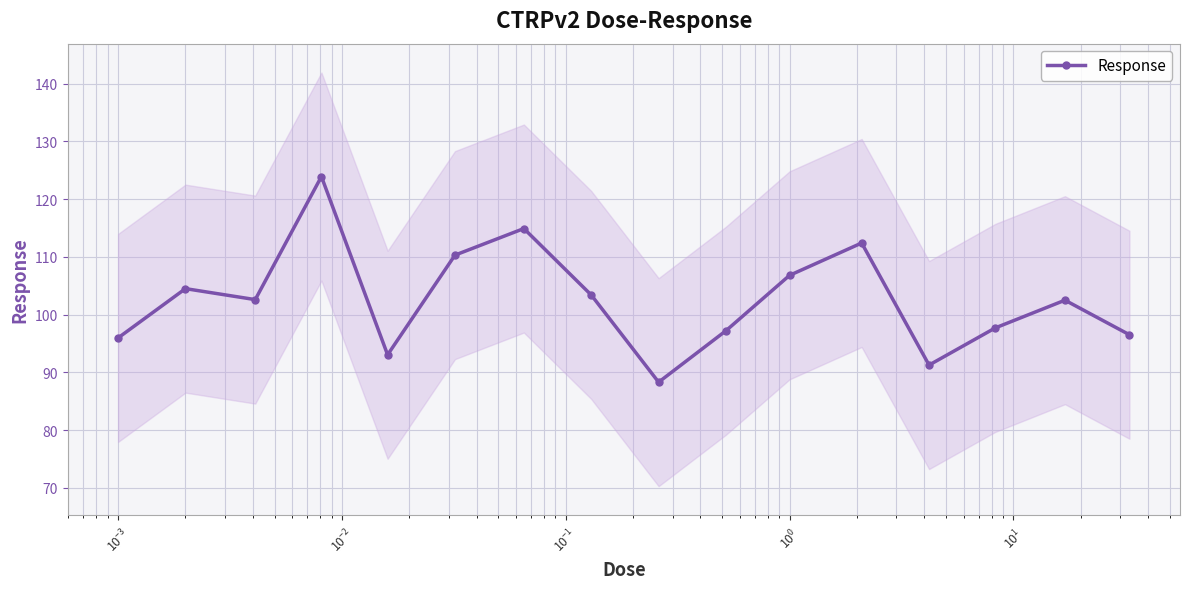

How many interior local peaks (higher than both neighbors) does the data have?

5